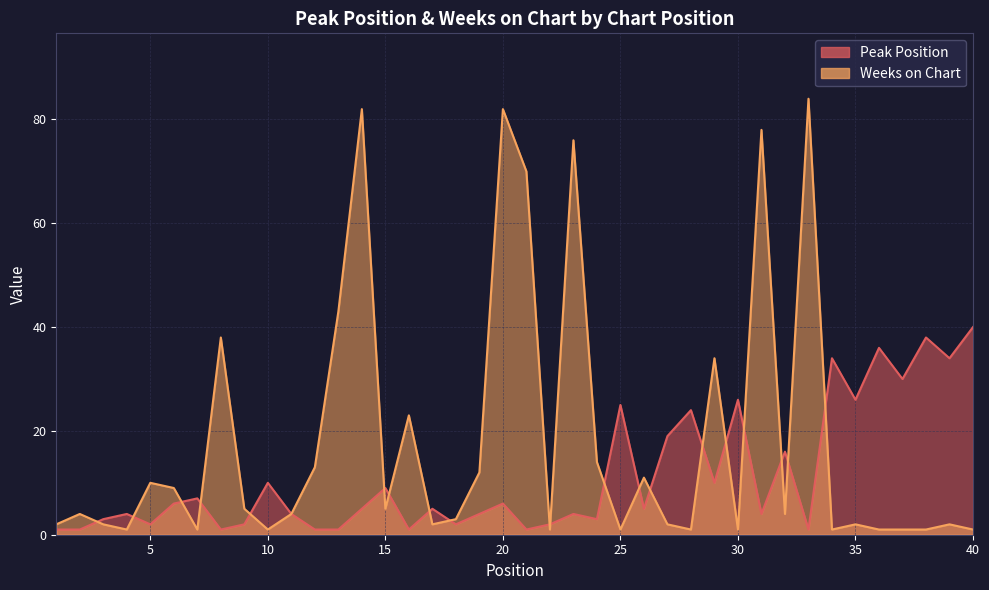

At which label does Weeks on Chart reach its peak?

33